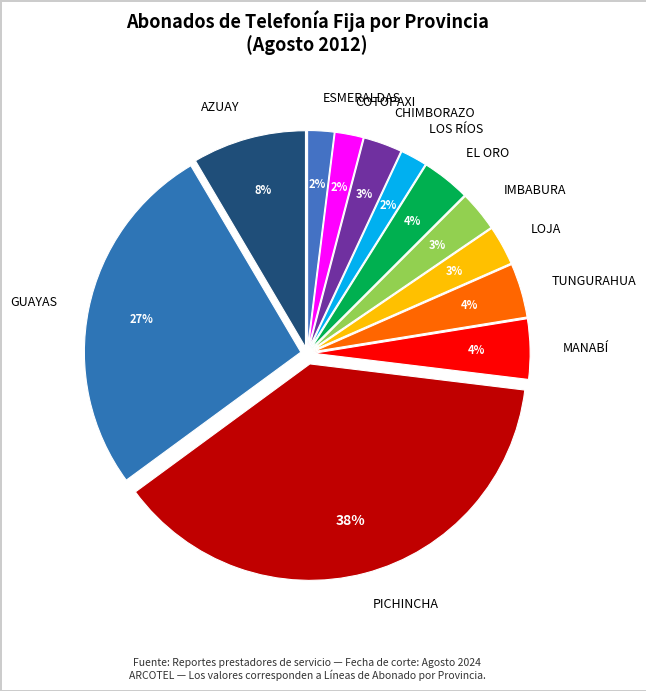

Is it true that IMBABURA is 3% of the pie?

True